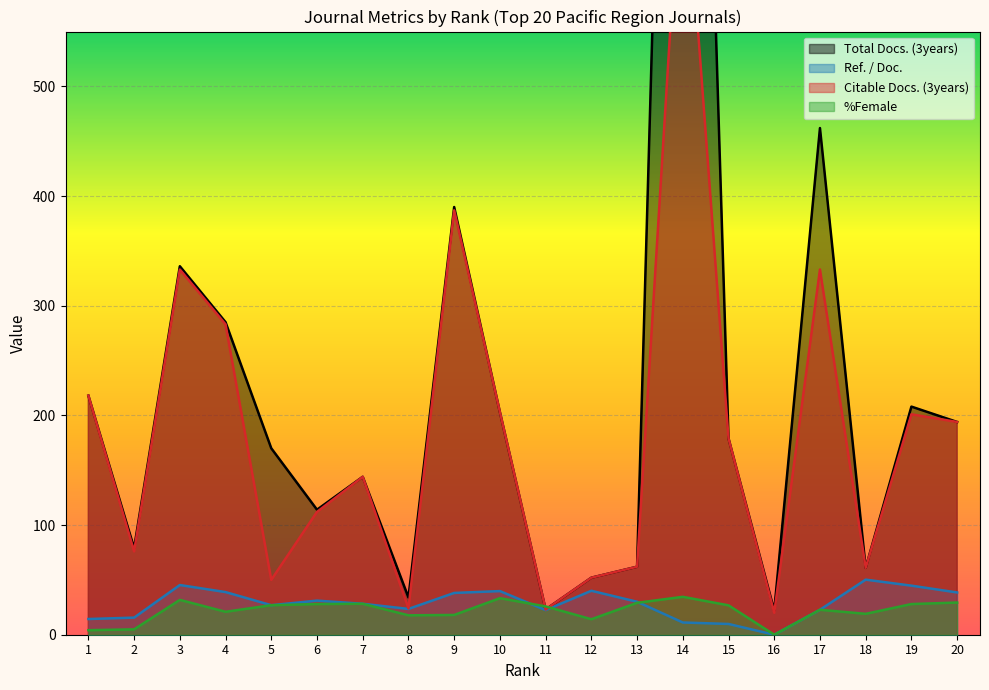

Which series has the widest spread of values?

Total Docs. (3years)